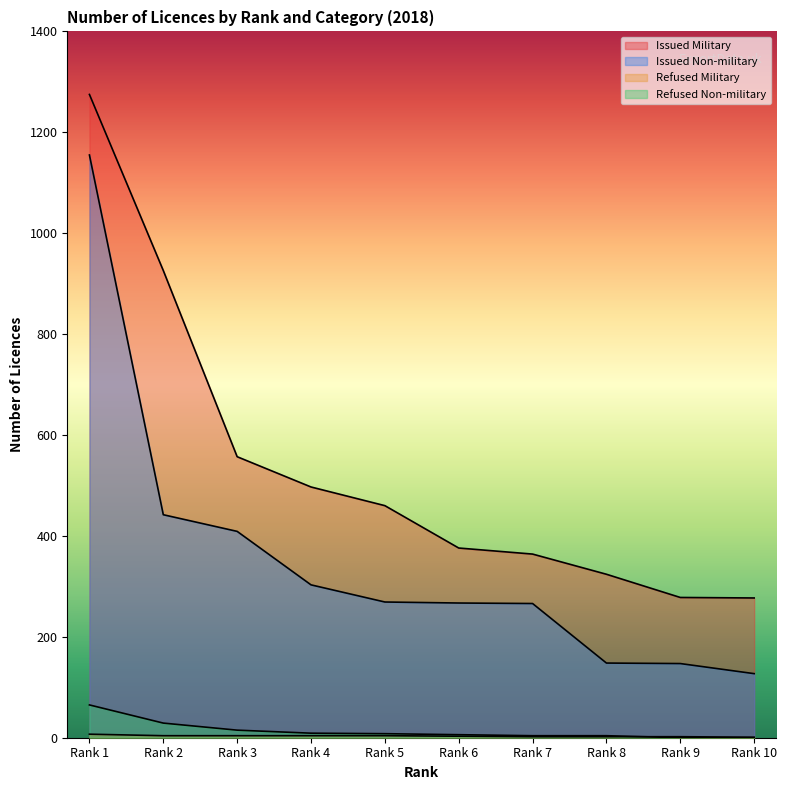

What is the spread (max minus min) of values at Rank 3?

553